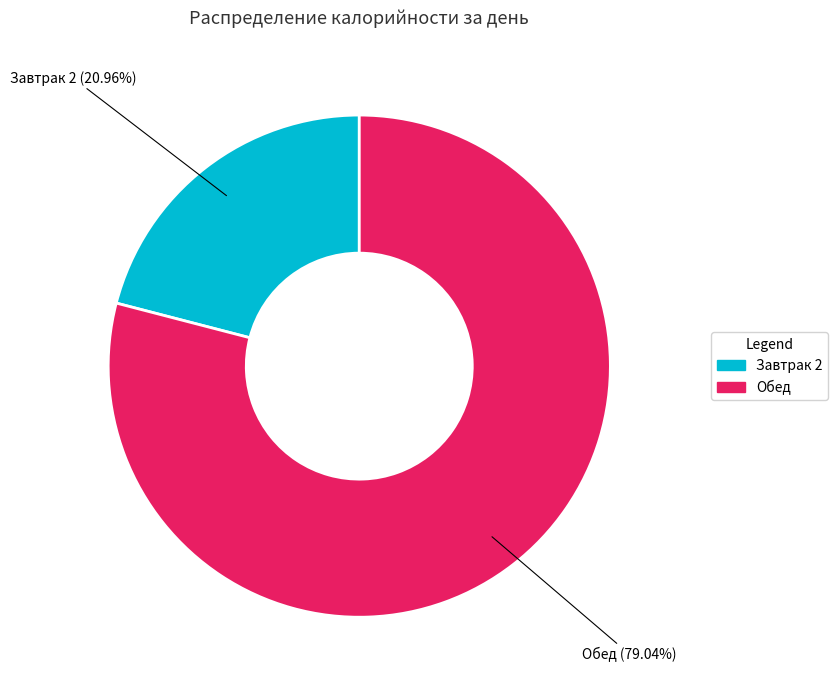

Which has a higher value, Завтрак 2 or Обед?

Обед